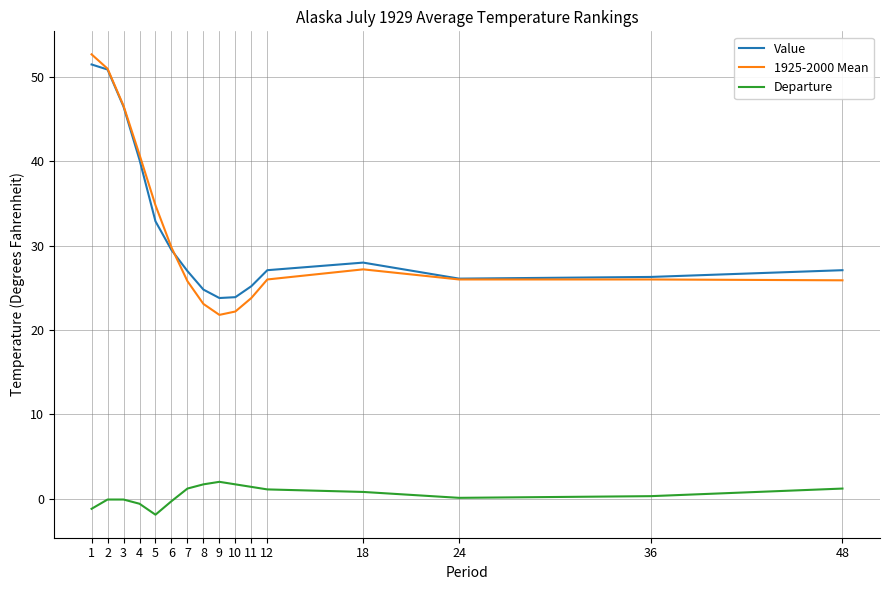

Is the value of 1925-2000 Mean at 36 greater than the value of Value at 4?

No